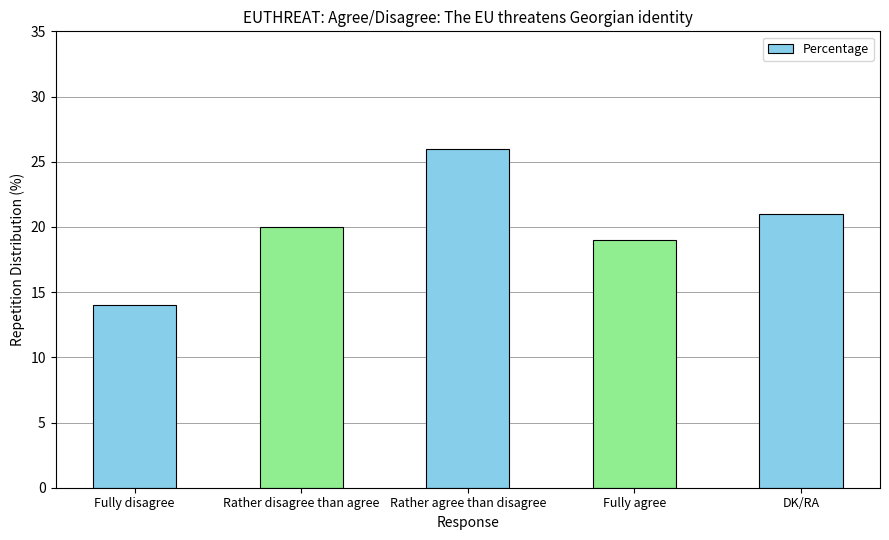

What is the value of the 4th bar from the left?

19